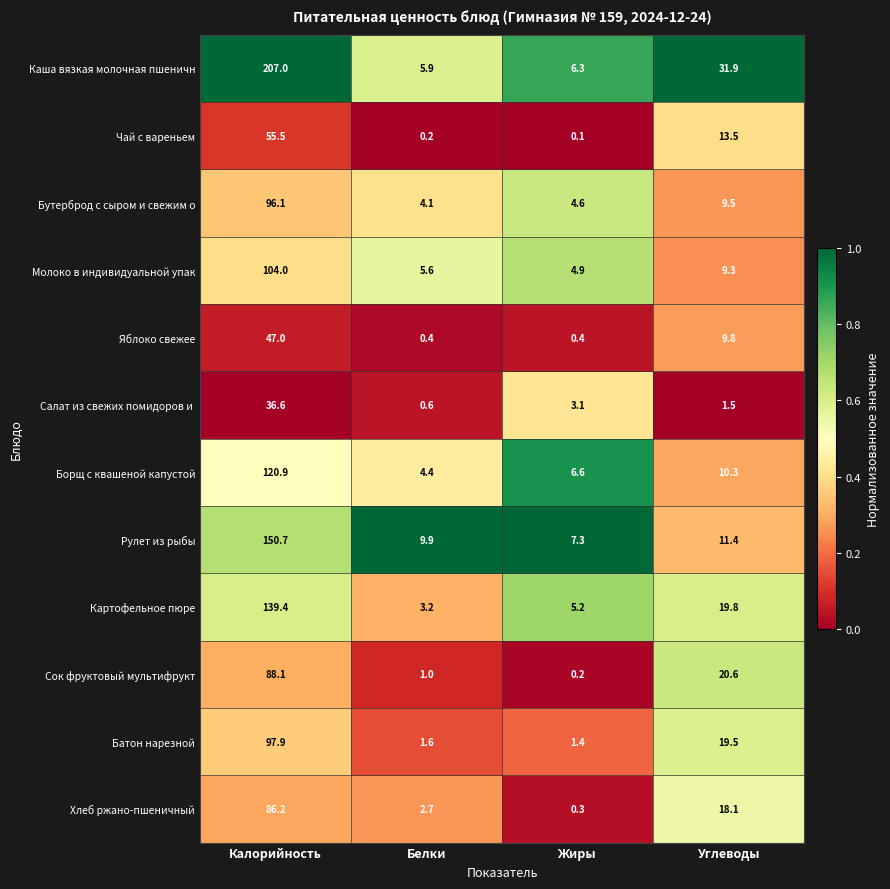

Which series has the widest spread of values?

Каша вязкая молочная пшеничн